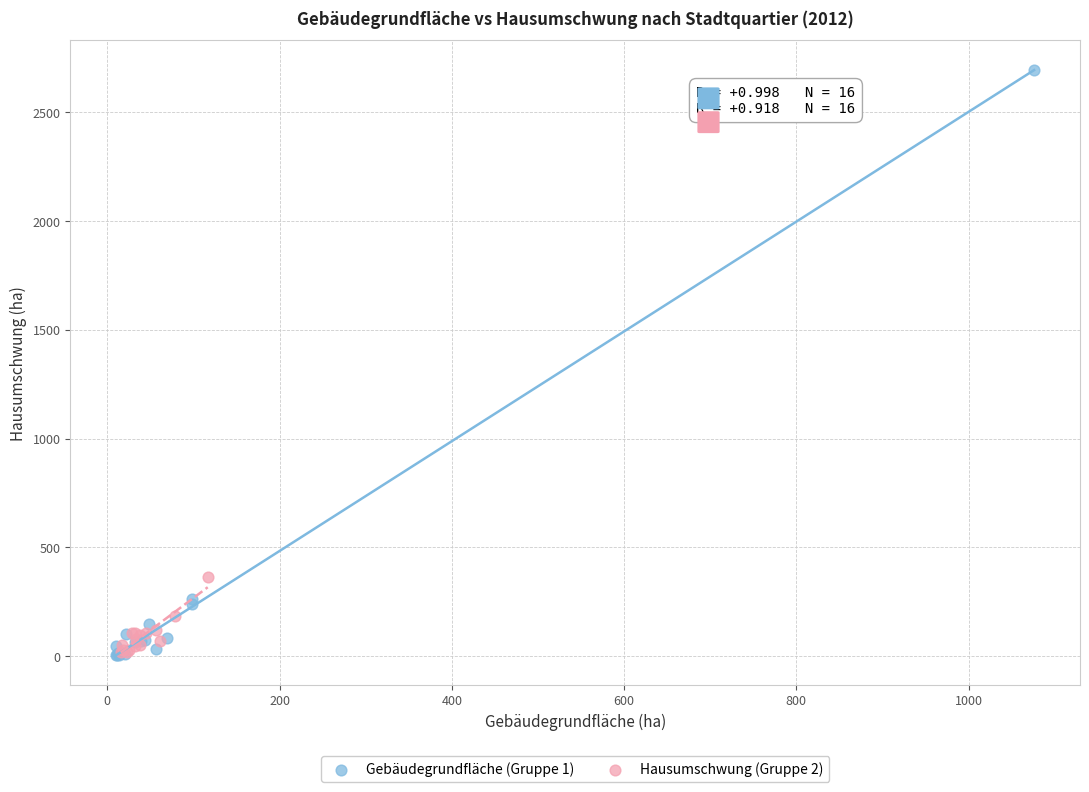

Which series reaches the maximum Y coordinate?

Gebäudegrundfläche (Gruppe 1)